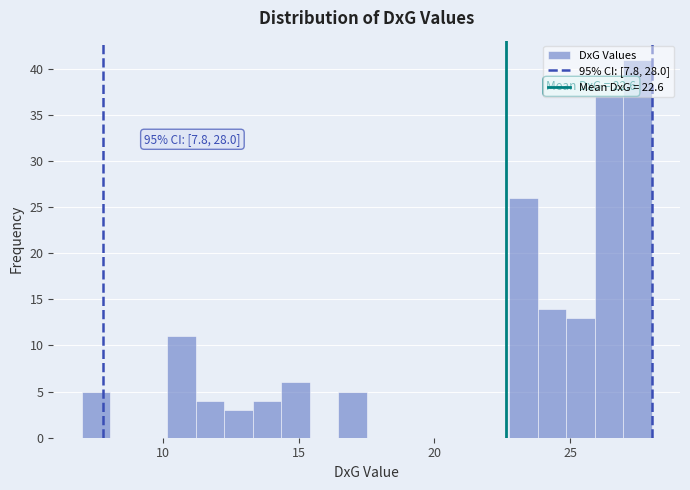

Around what value on the x-axis is the tallest bar? Give the approximate position of its centre, as read against the axis.

27.5